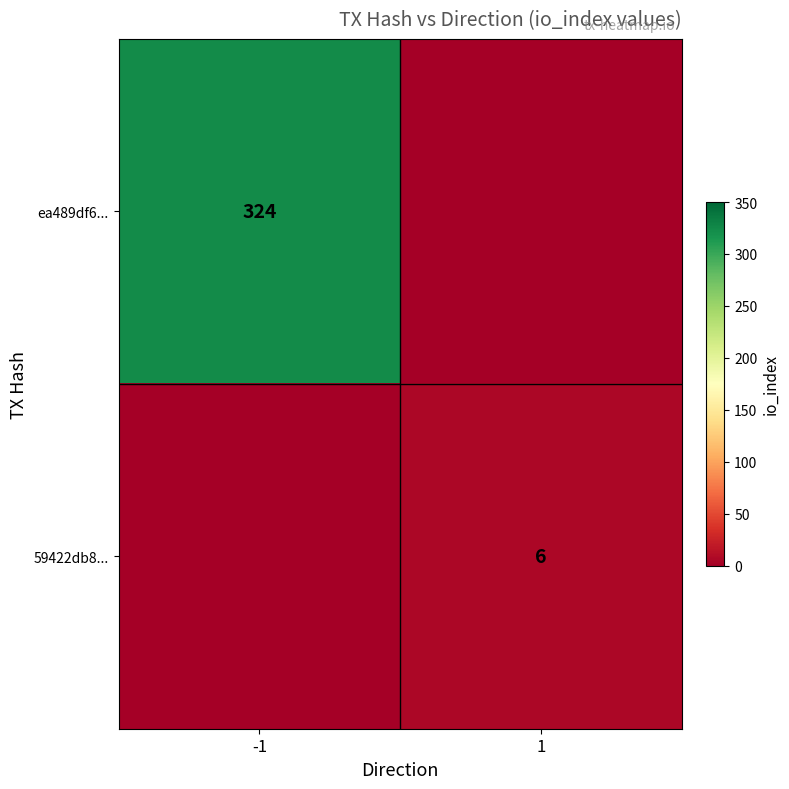

The ea489df6... series shows 574 at -1. True or false?

False